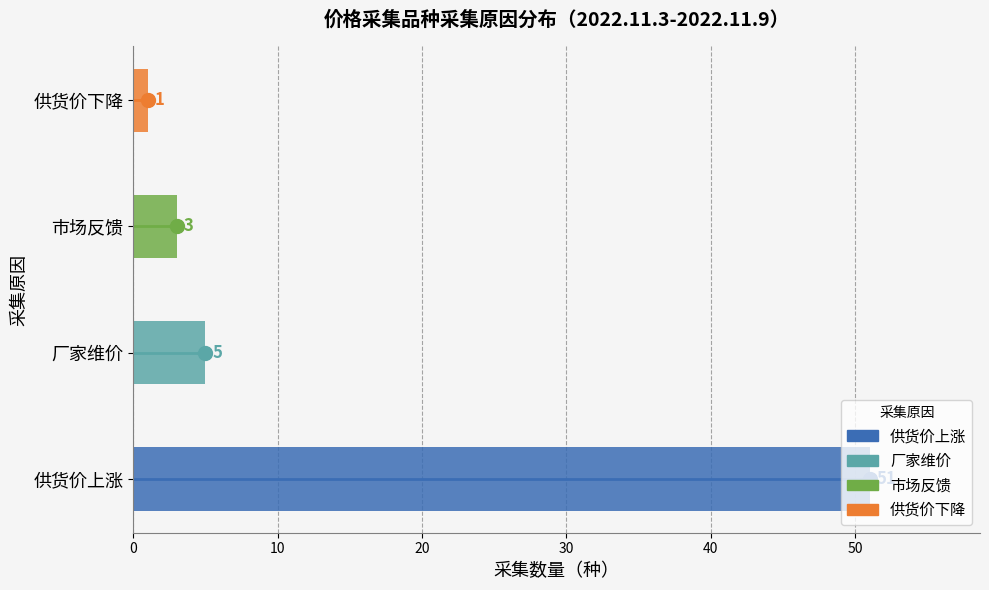

Read the value at 市场反馈.

3